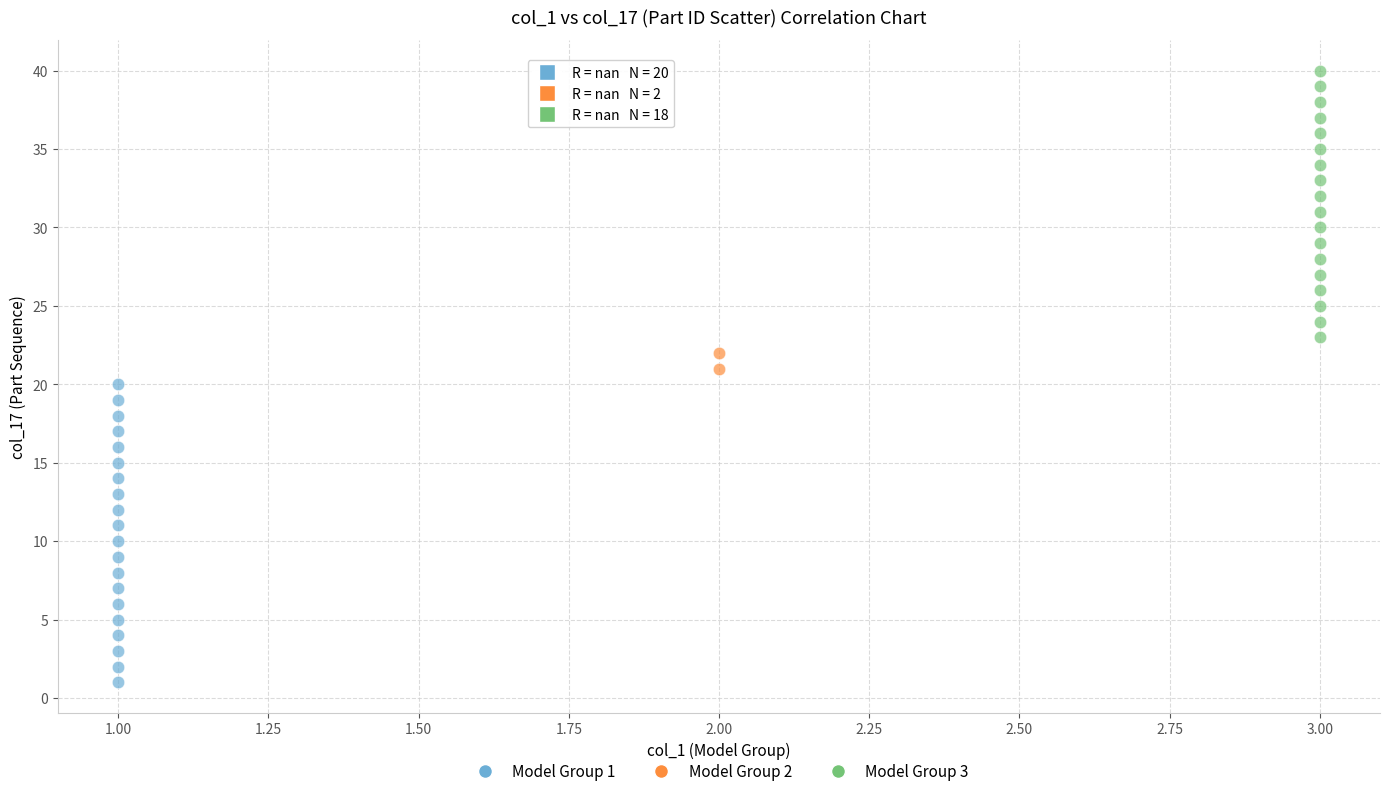

Which series contains the lowest Y value?

Model Group 1